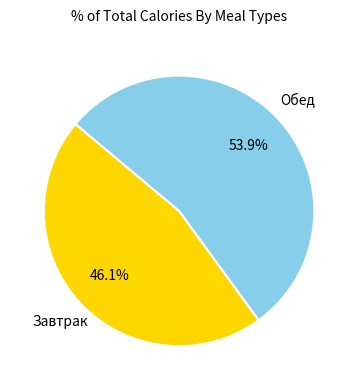

Is there any slice that represents more than half of the pie?

Yes